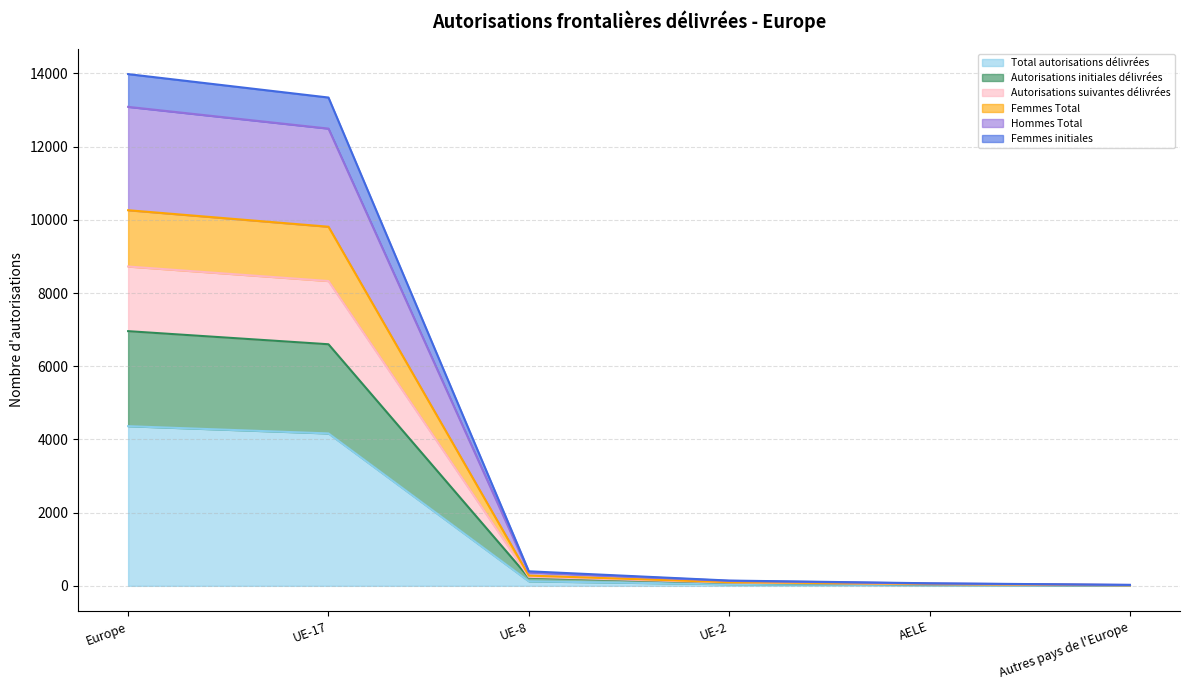

True or false: Autorisations initiales délivrées and Hommes Total cross at least once.

False